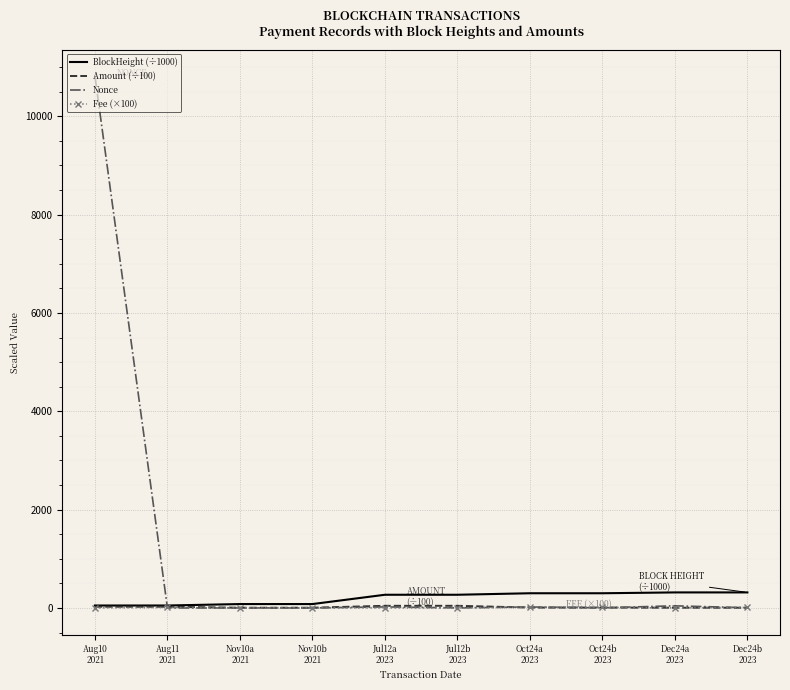

Which series has the largest total across all categories?

Nonce